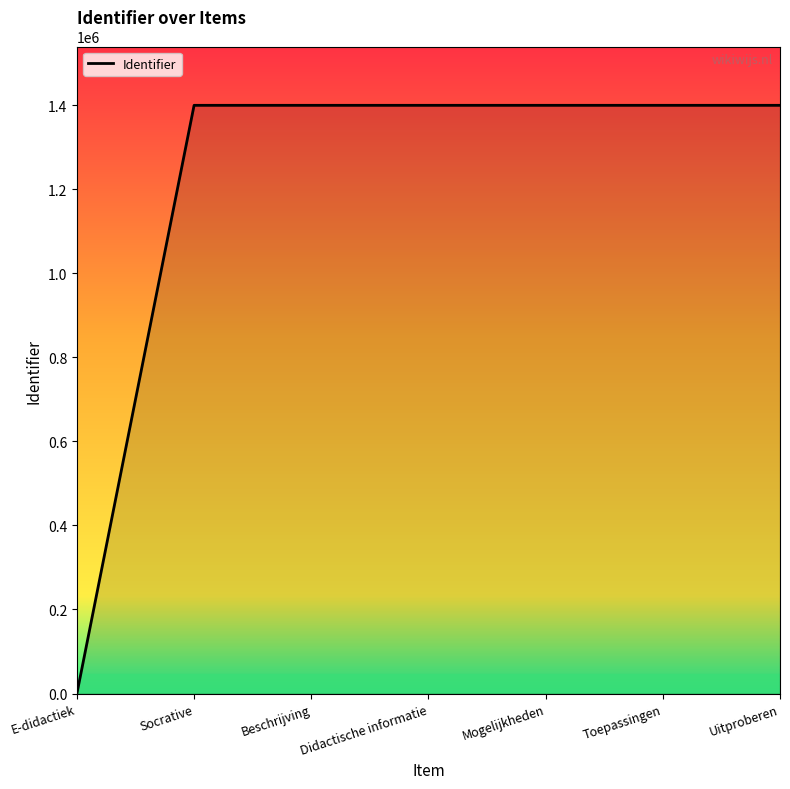

How many values are above zero?

6